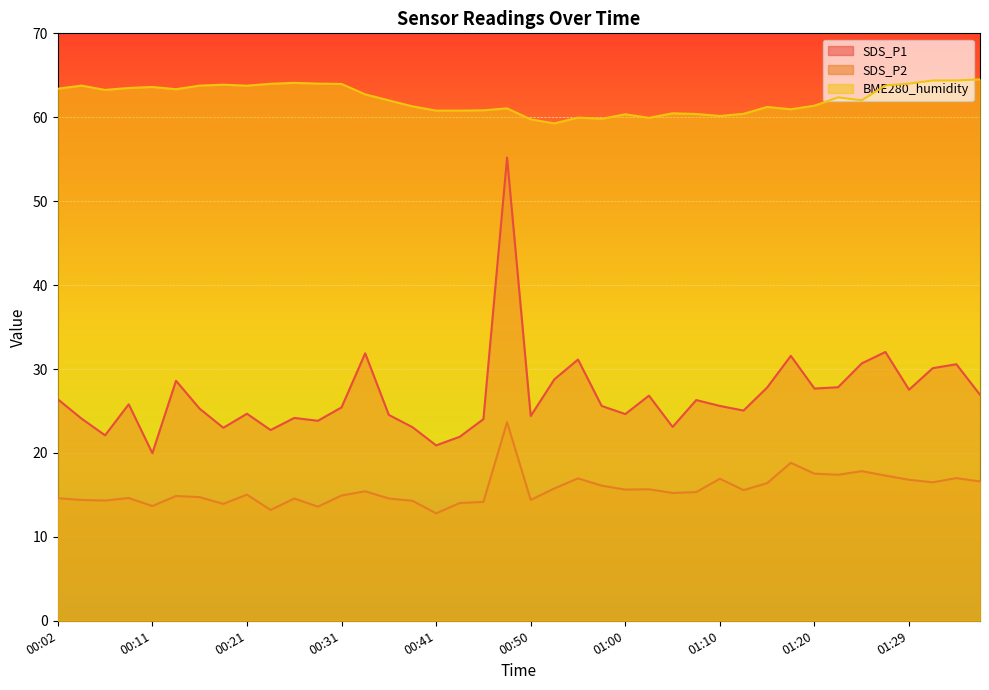

Which has a higher value, 00:02 or 00:48?

00:48